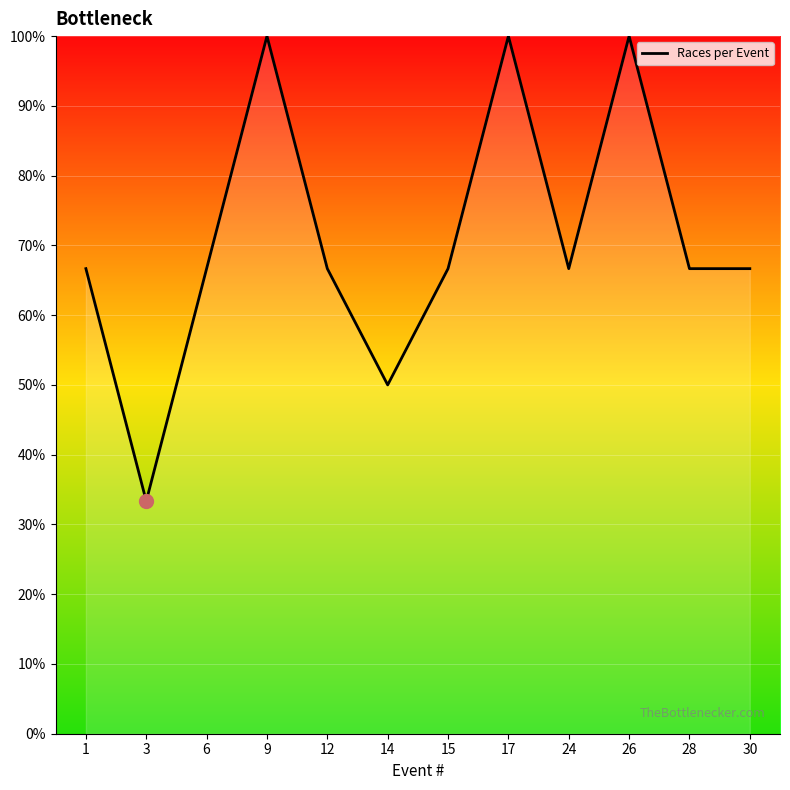

Is this an area chart (filled region under the line)?

No